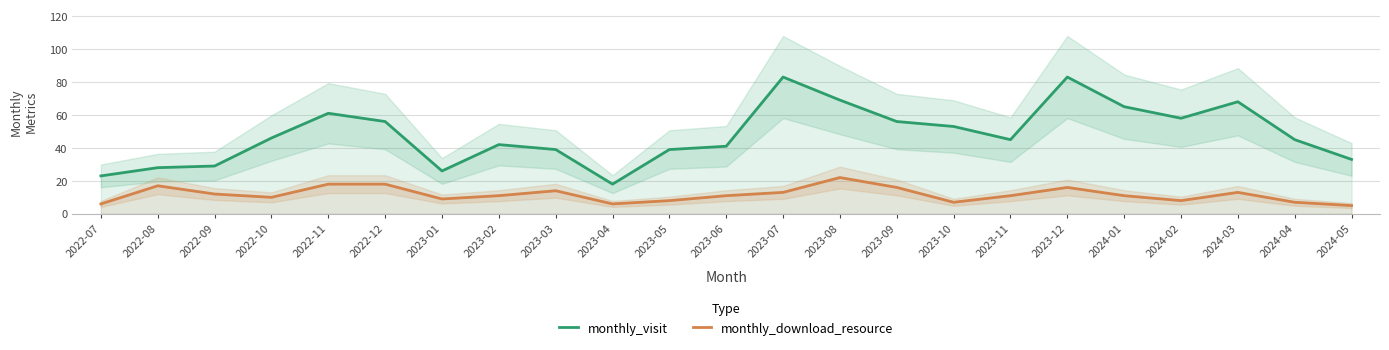

What is the label of the 3rd point from the right?

2024-03